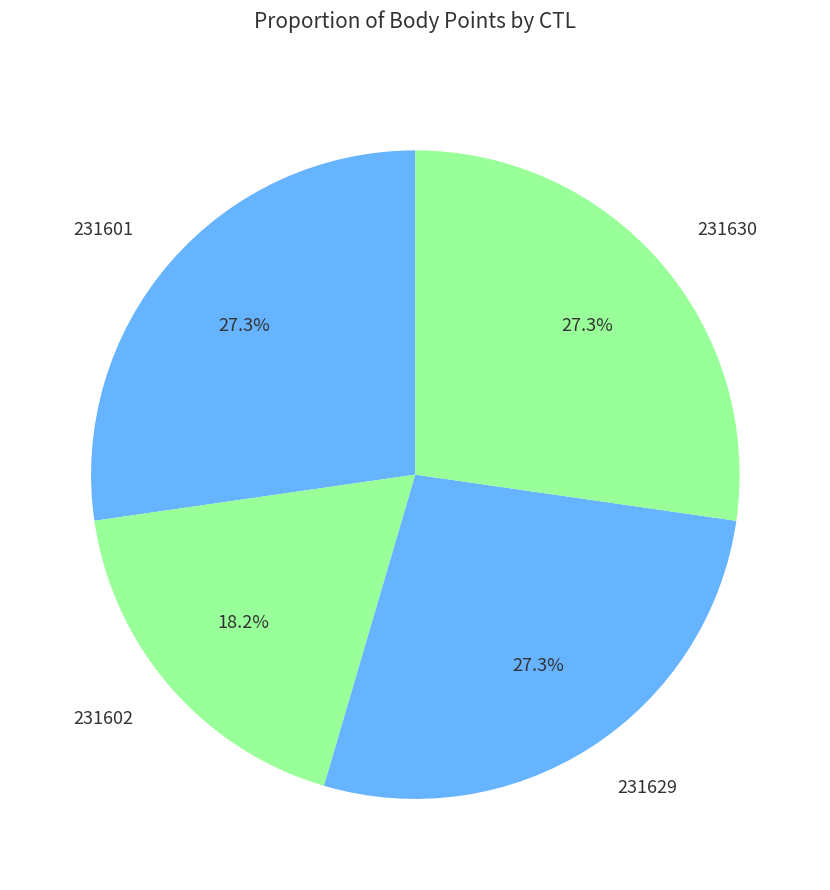

Do 231602 and 231601 together represent more than half of the pie?

No